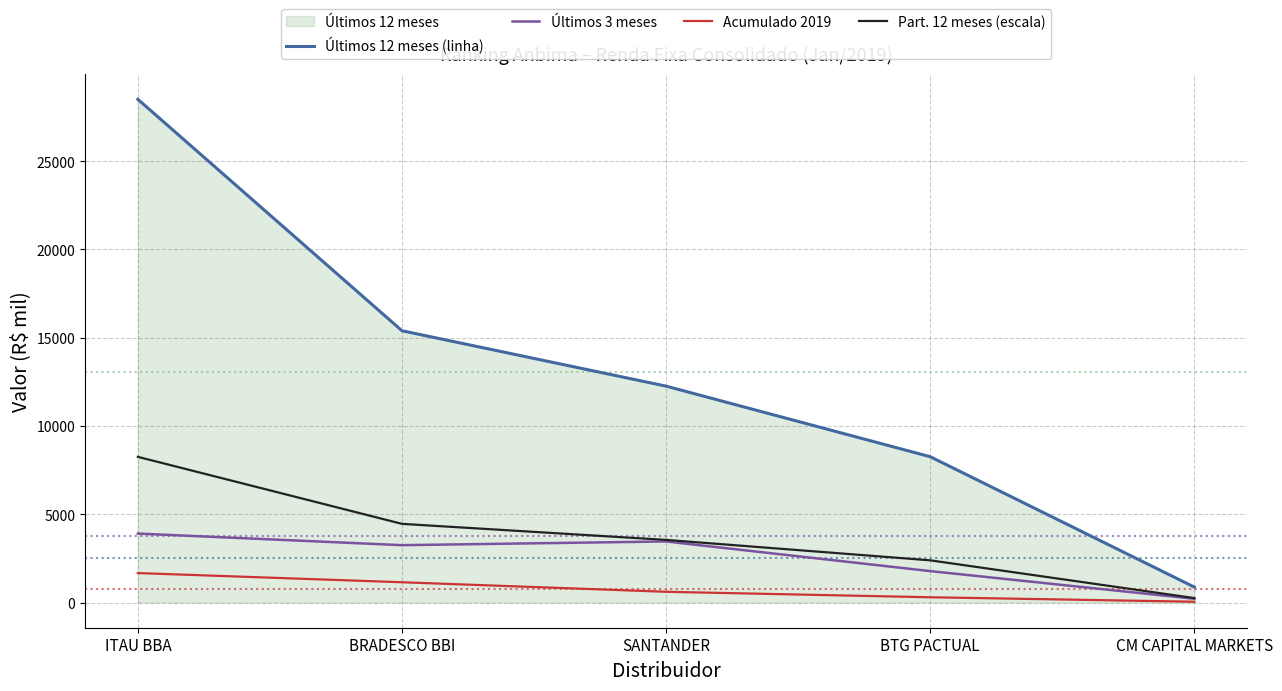

Which category has the lowest value across all series?

CM CAPITAL MARKETS